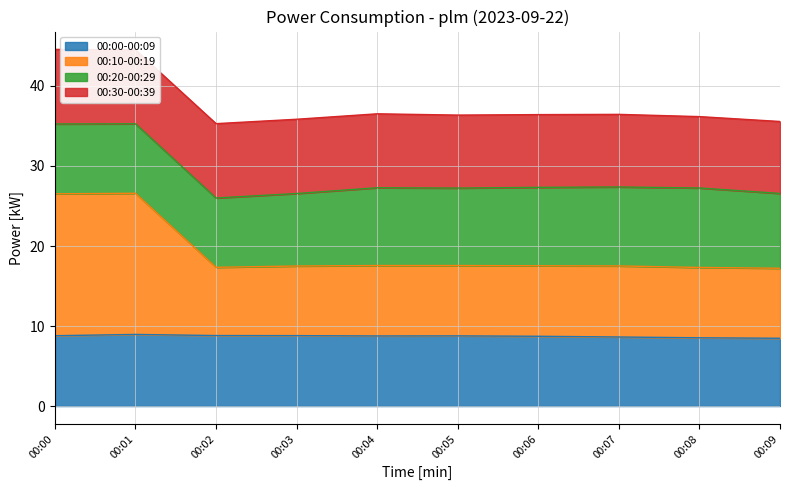

What is the total value across all series at 00:06?

36.4